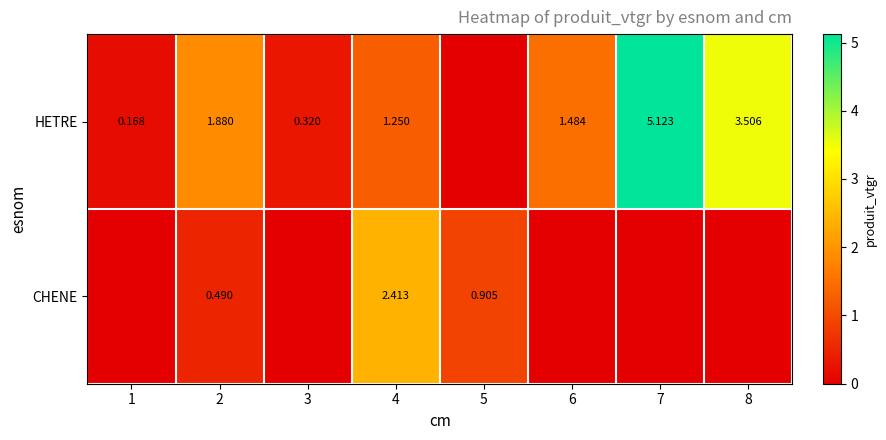

What is the total value across all series at 4?

3.7